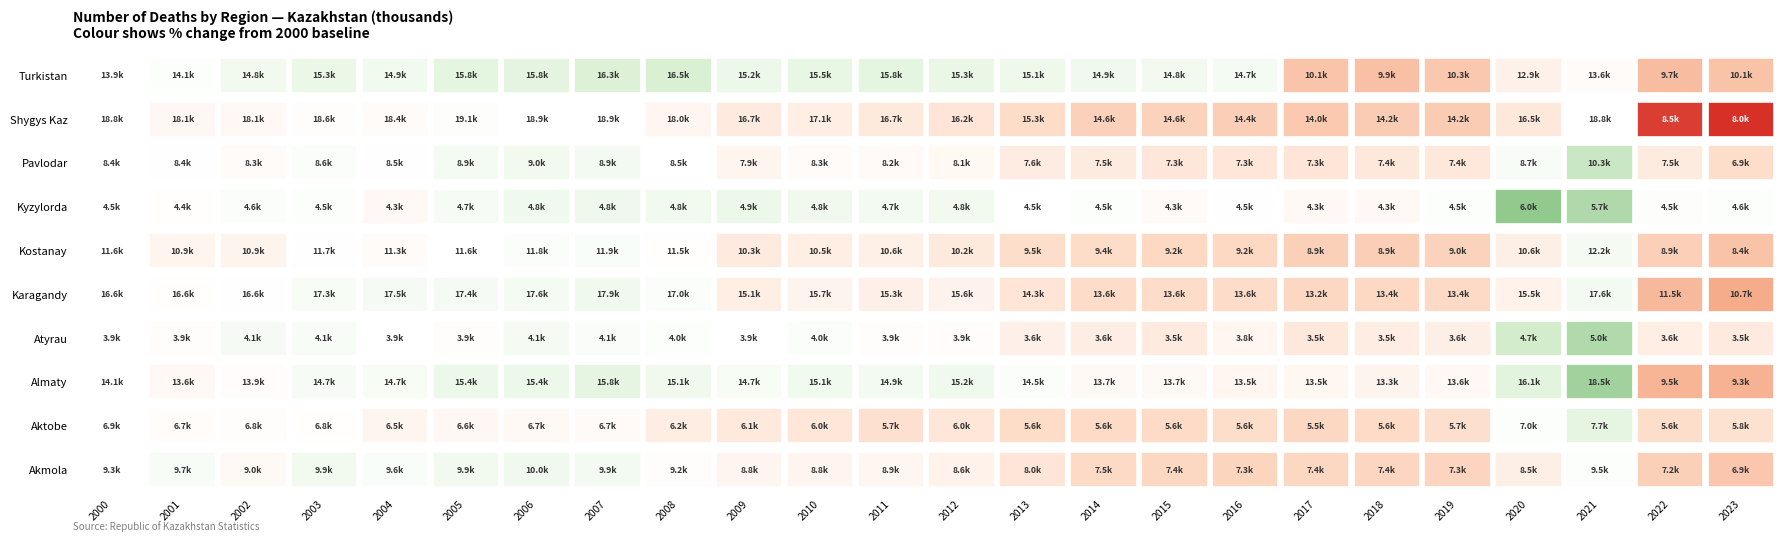

How many values in the Kyzylorda series are below 4551?

12